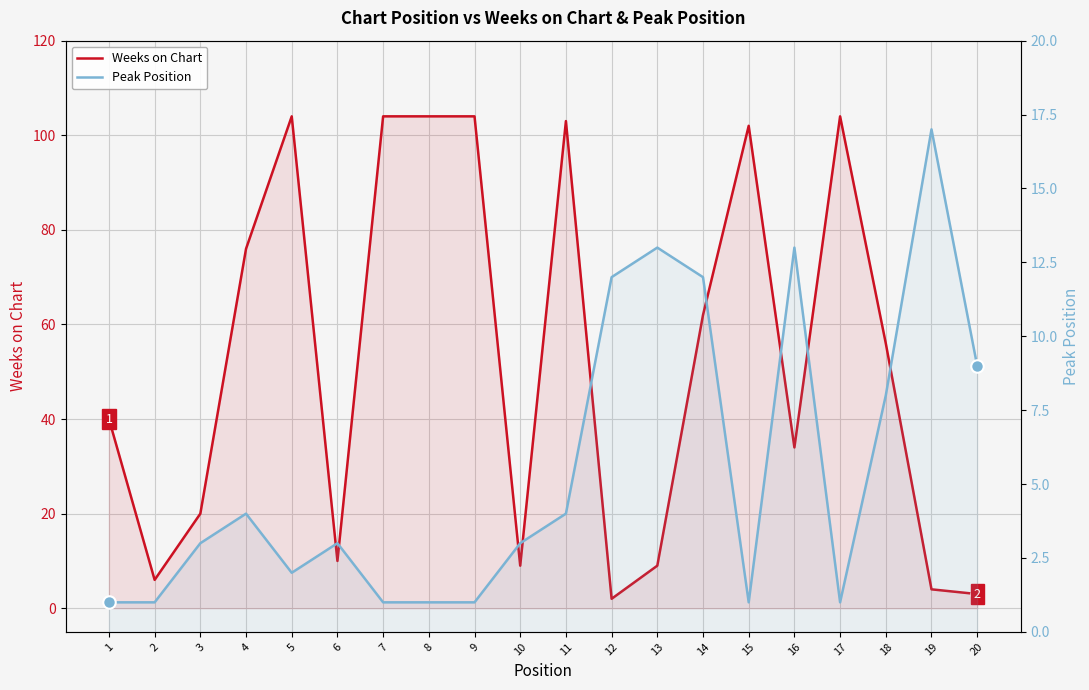

What is the difference between the Weeks on Chart values at 16 and 13?

25